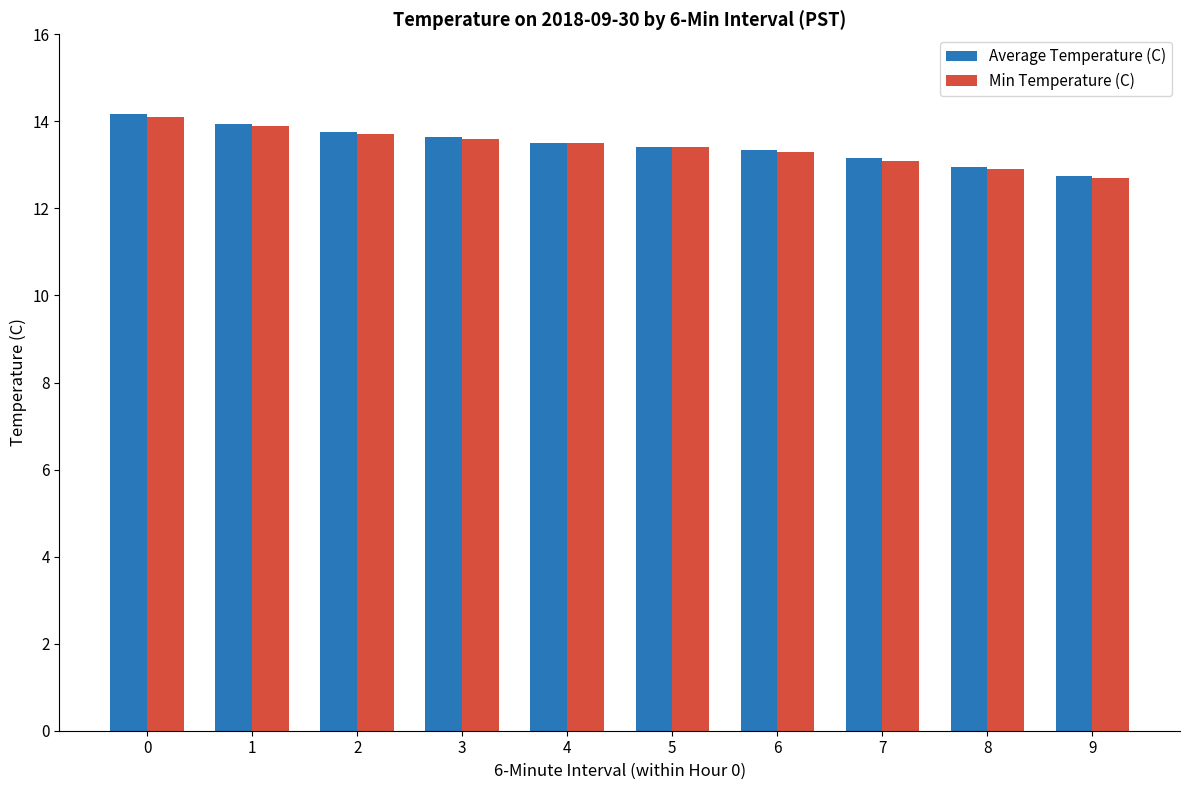

What is the difference between the maximum and minimum values in the Min Temperature (C) series?

1.4